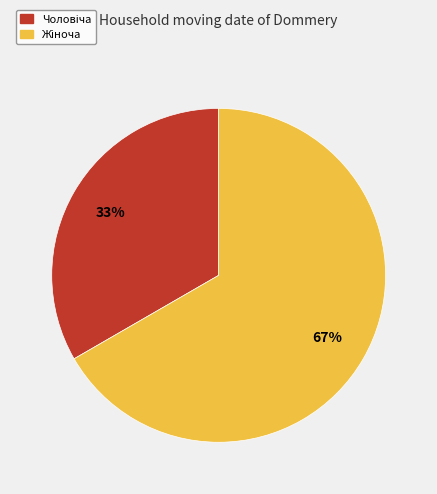

Is there any slice that represents more than half of the pie?

Yes